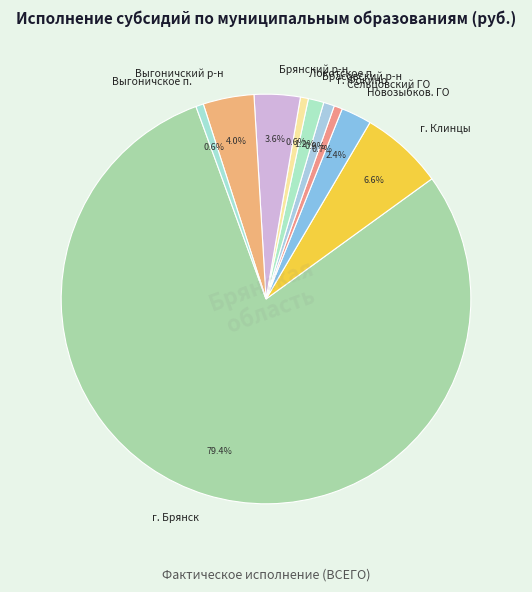

How many segments does this pie chart have?

10